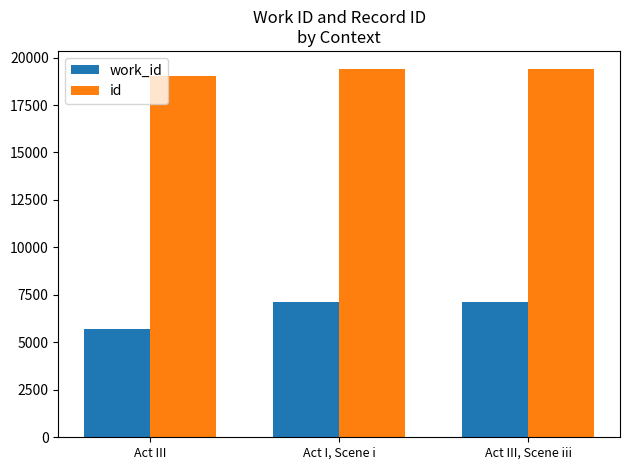

How many bars are there in each group?

2